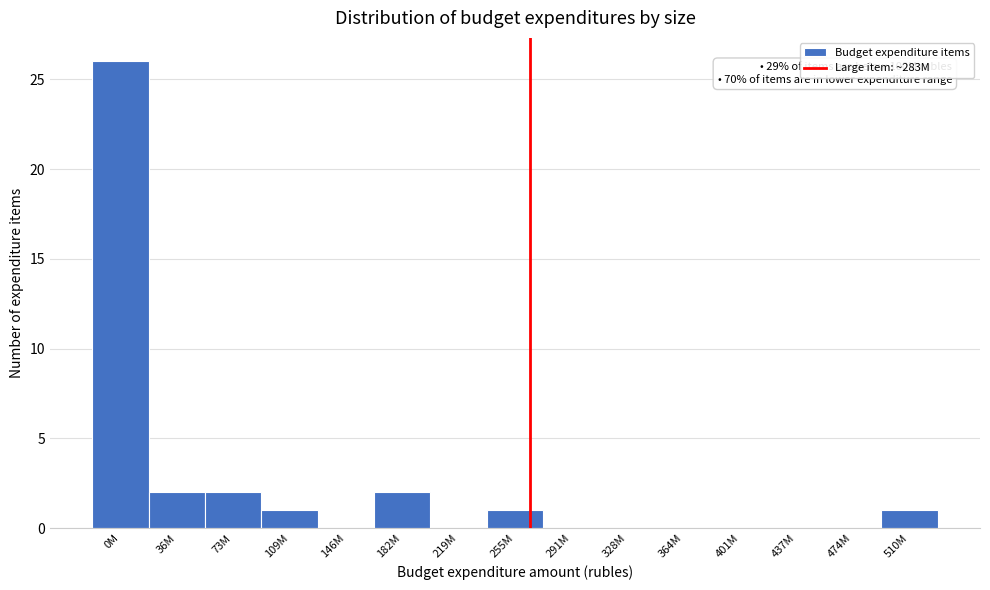

Reading right to left, list all the values displayed in this chart.

510M=1	474M=0	437M=0	401M=0	364M=0	328M=0	291M=0	255M=1	219M=0	182M=2	146M=0	109M=1	73M=2	36M=2	0M=26